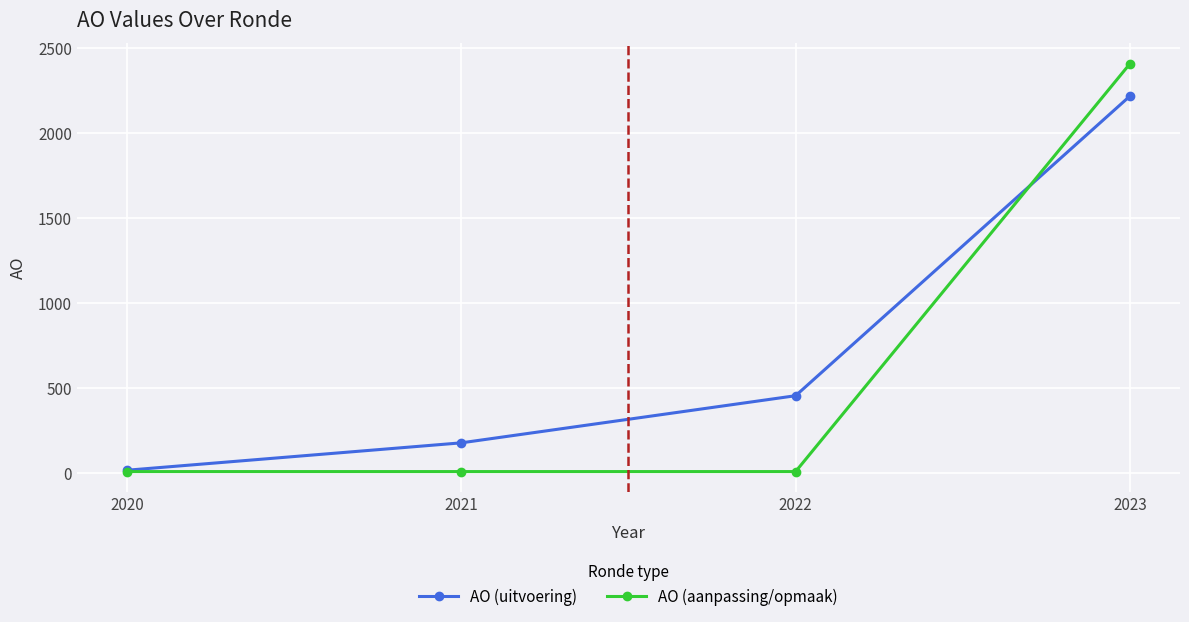

The AO (uitvoering) series shows 298 at 2021. True or false?

False